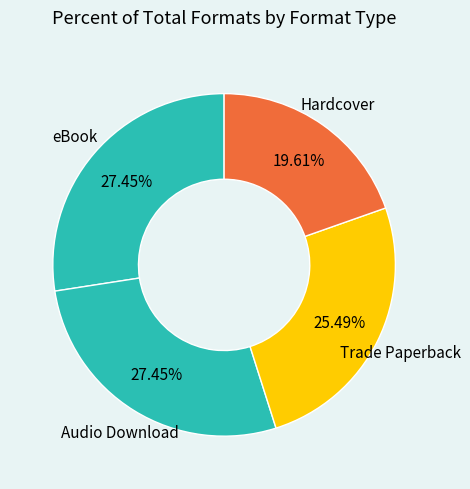

How many segments does this pie chart have?

4